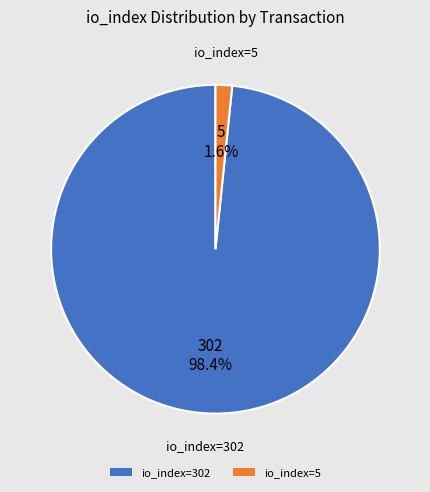

To the nearest percent, what is the difference between the io_index=302 and io_index=5 slice percentages?

97%